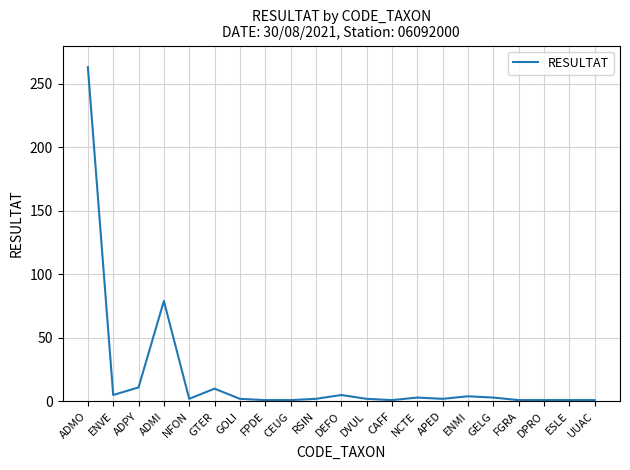

Between RSIN and ENVE, which is larger?

ENVE